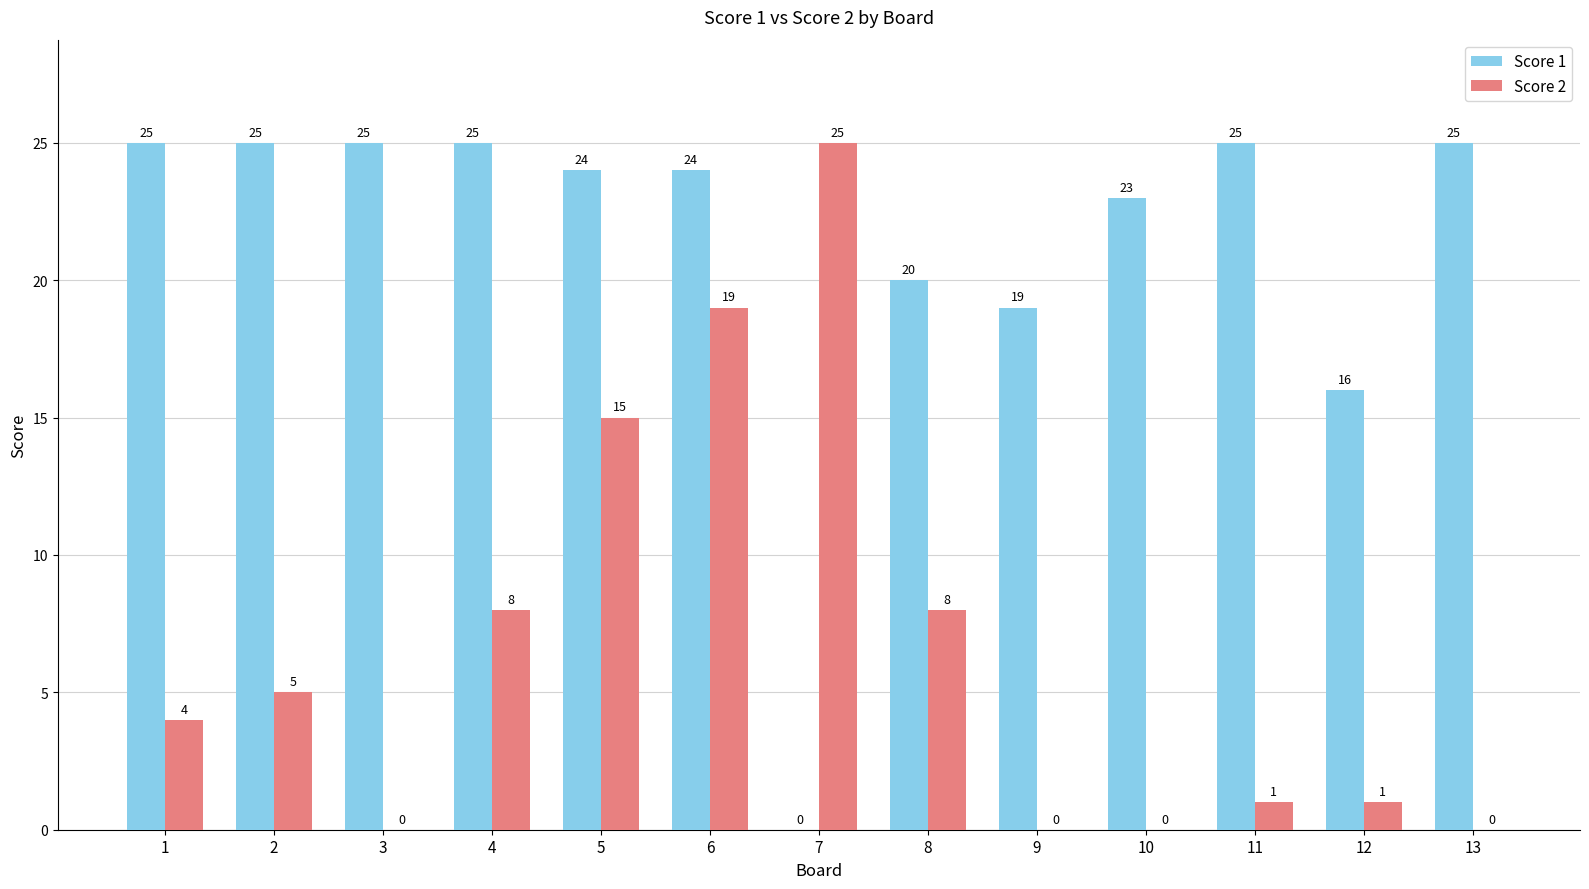

What is the total value across all series at 2?

30